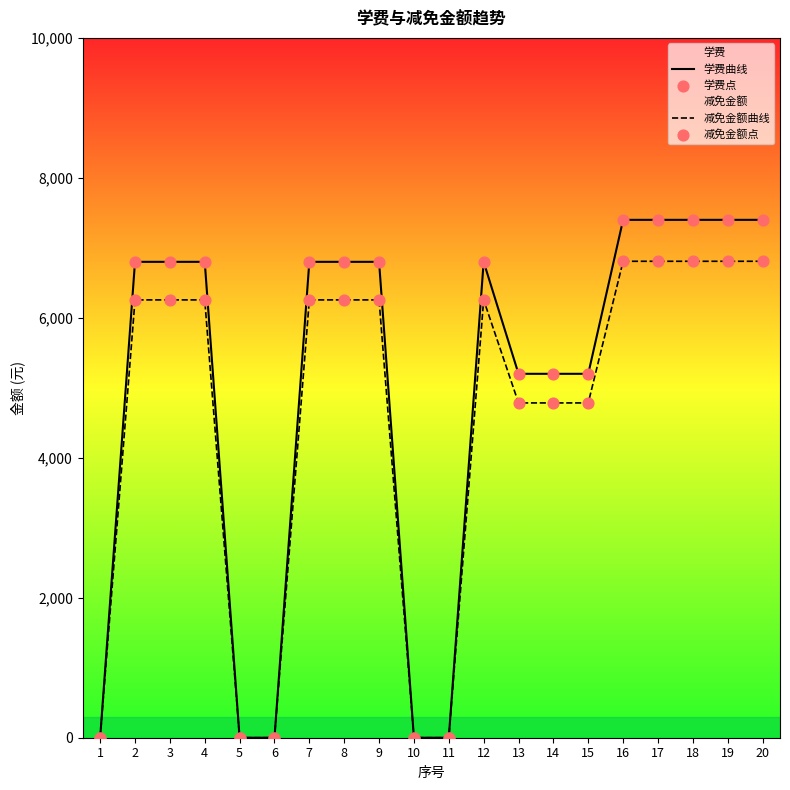

Which series contains the lowest Y value?

学费曲线